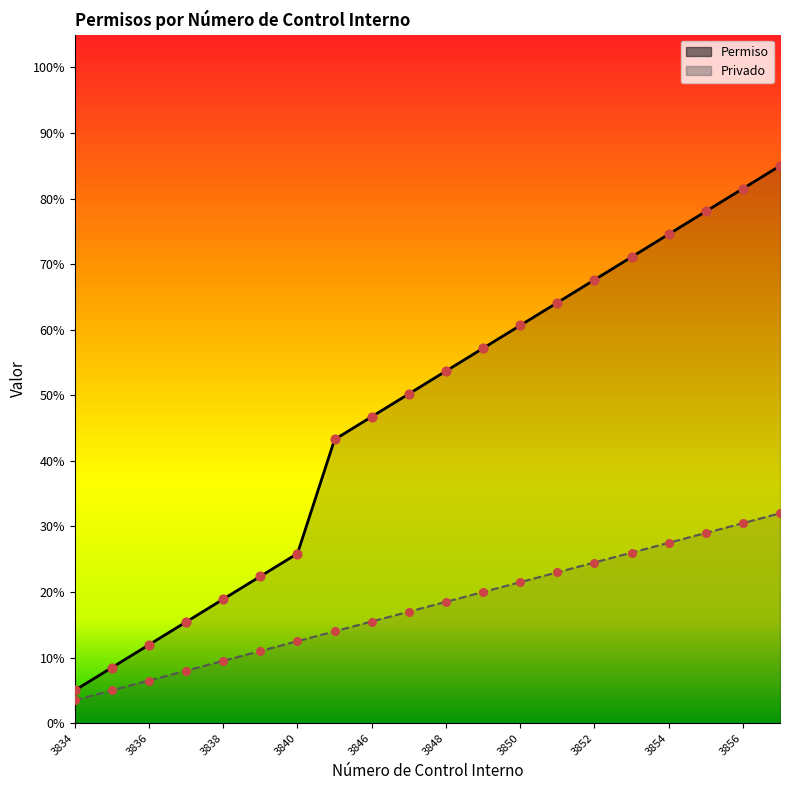

Approximately how many times larger is the value at 3853 compared to 3852?

1.1